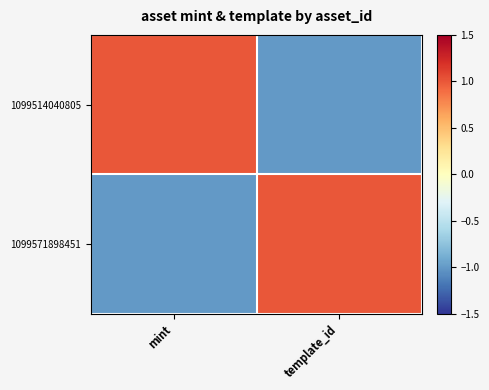

At how many categories does at least one series exceed 0?

2